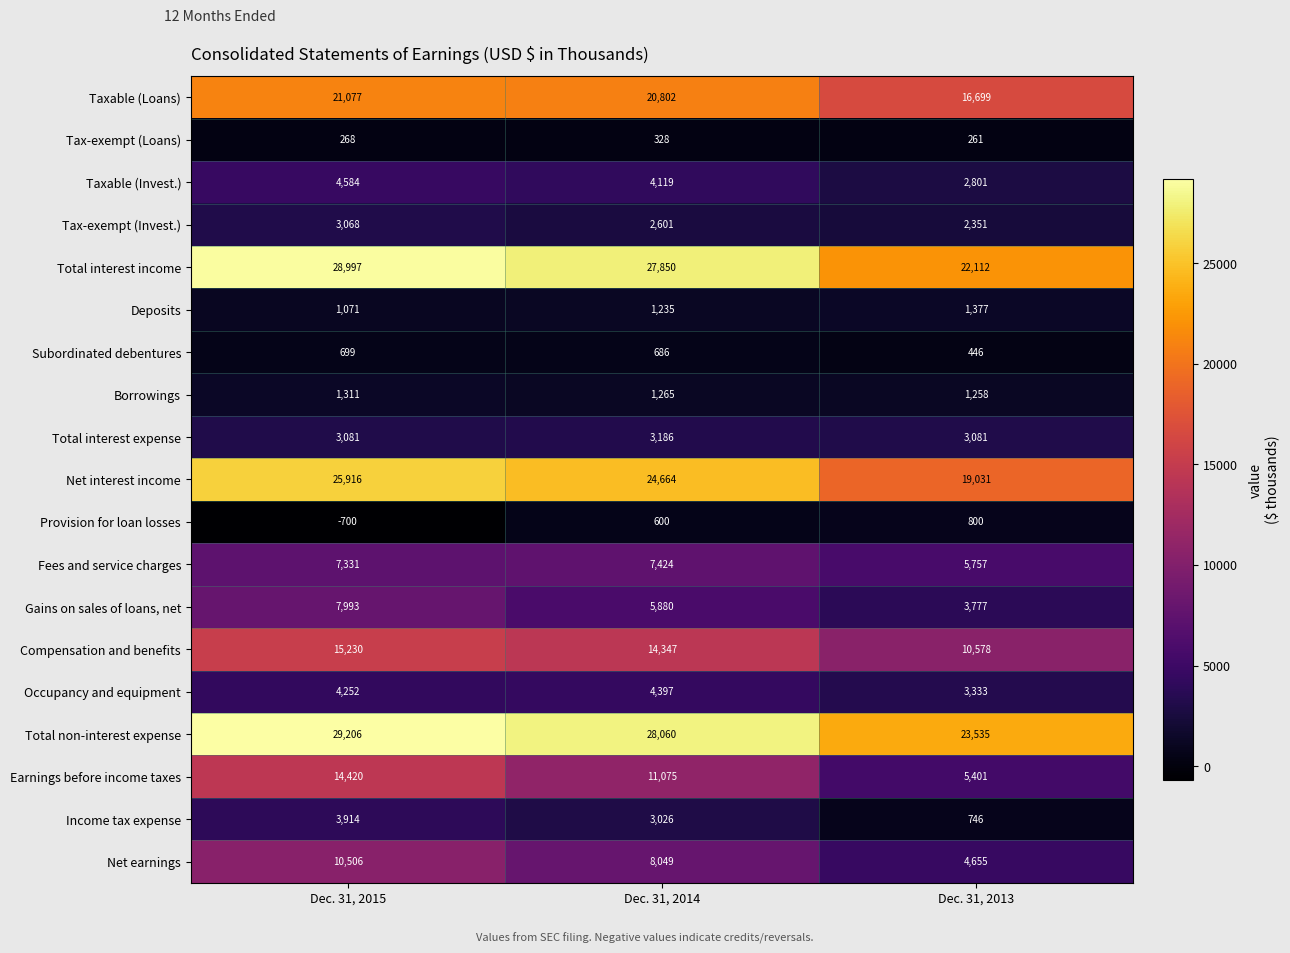

Which series has the widest spread of values?

Earnings before income taxes